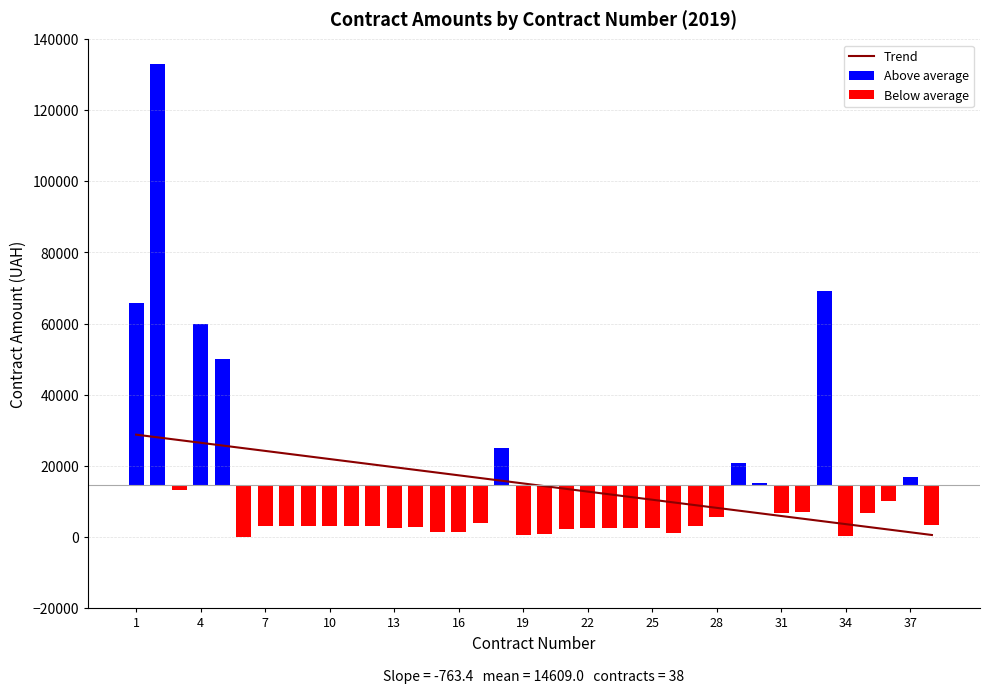

The value of Trend at 10 is 8589.9. True or false?

False